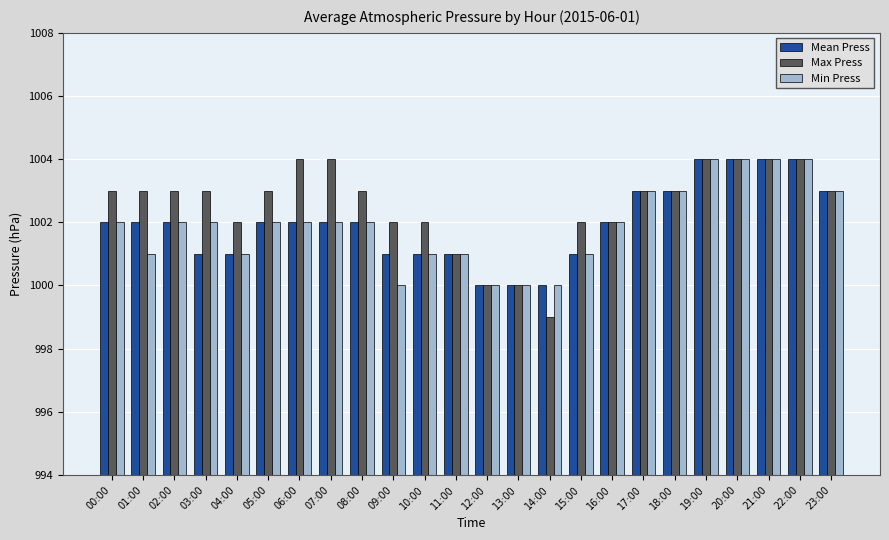

The Mean Press series shows 1002 at 05:00. True or false?

True